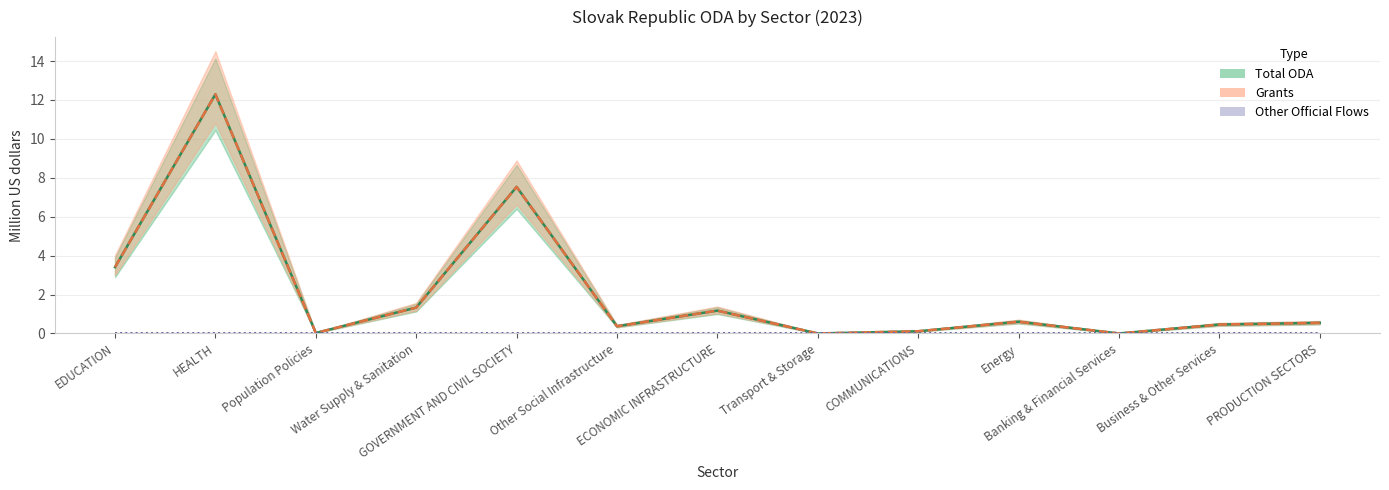

True or false: Other Official Flows has more than 1 points higher than both neighbors.

False